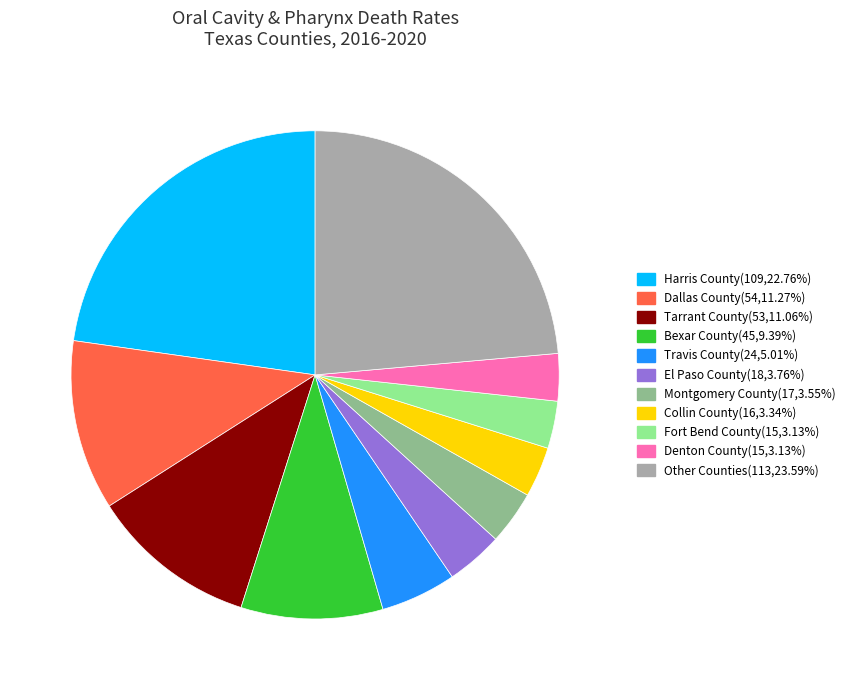

How many slices are in this pie chart?

11